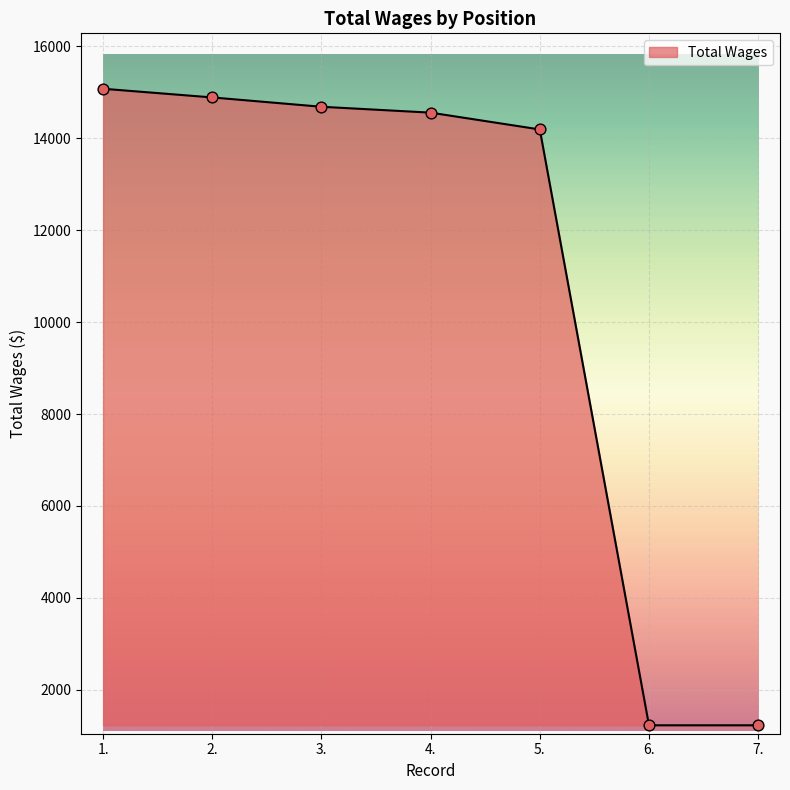

Approximately how many times larger is the value at 3. compared to 6.?

12.0